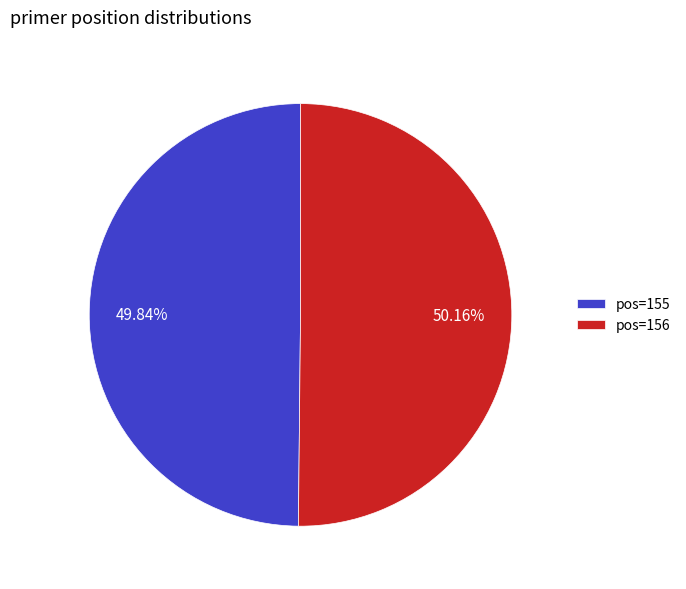

Combined, do pos=155 and pos=156 account for over 50%?

Yes